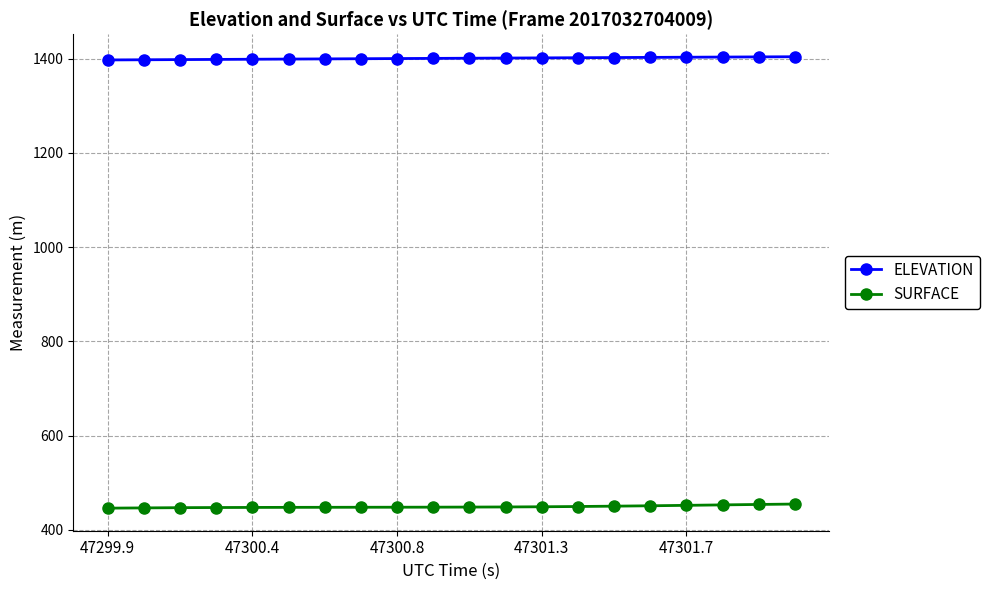

True or false: ELEVATION and SURFACE cross at least once.

False